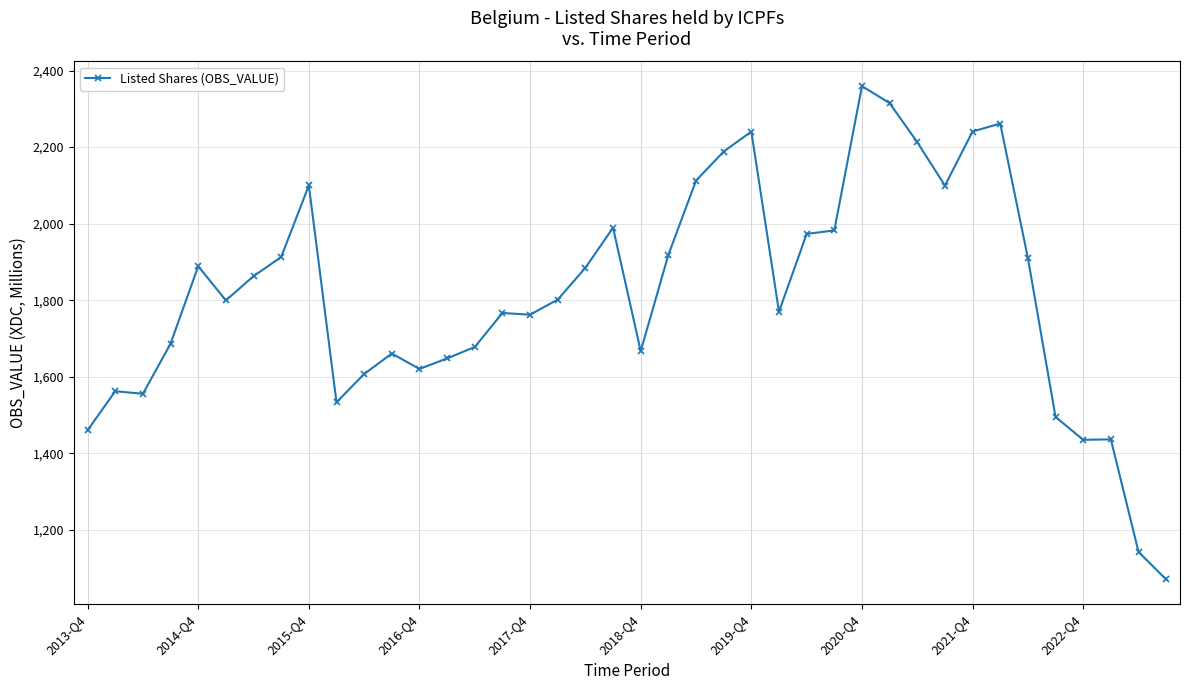

What is the sum of all values?

72605.6